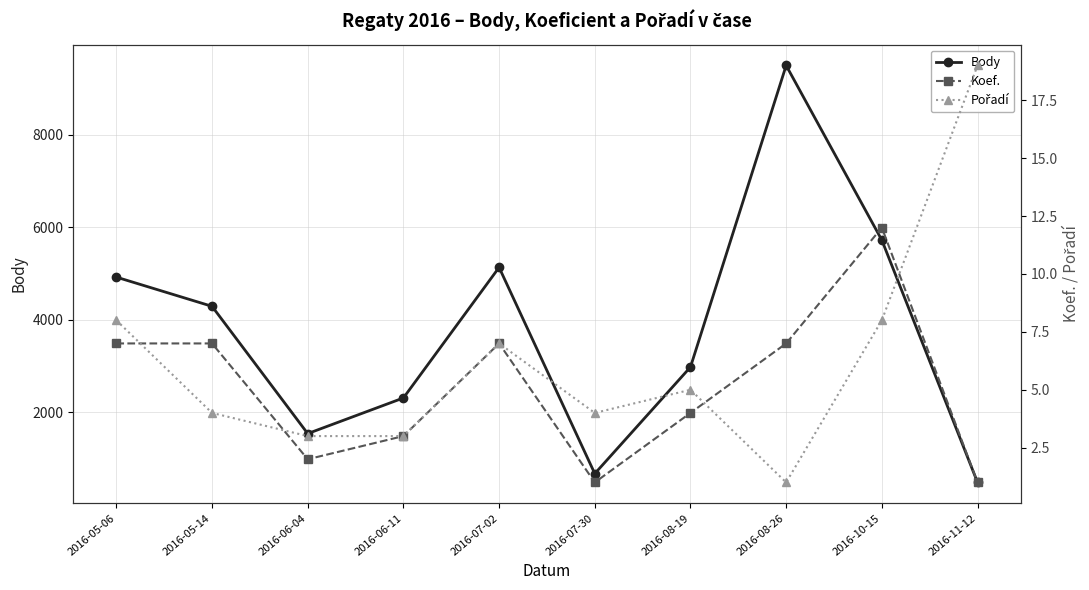

At which label does Koef. reach its peak?

2016-10-15